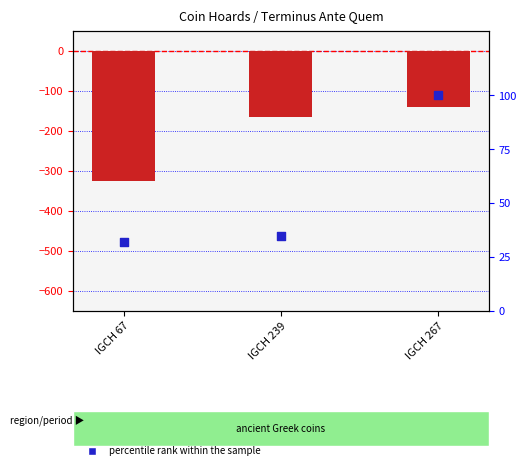

At how many categories does at least one series exceed -285?

3